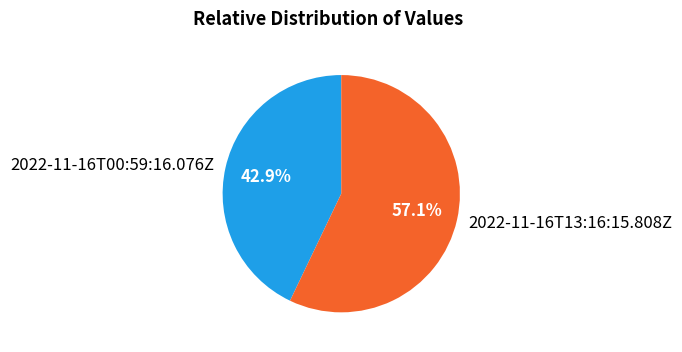

Count the number of slices in the pie.

2